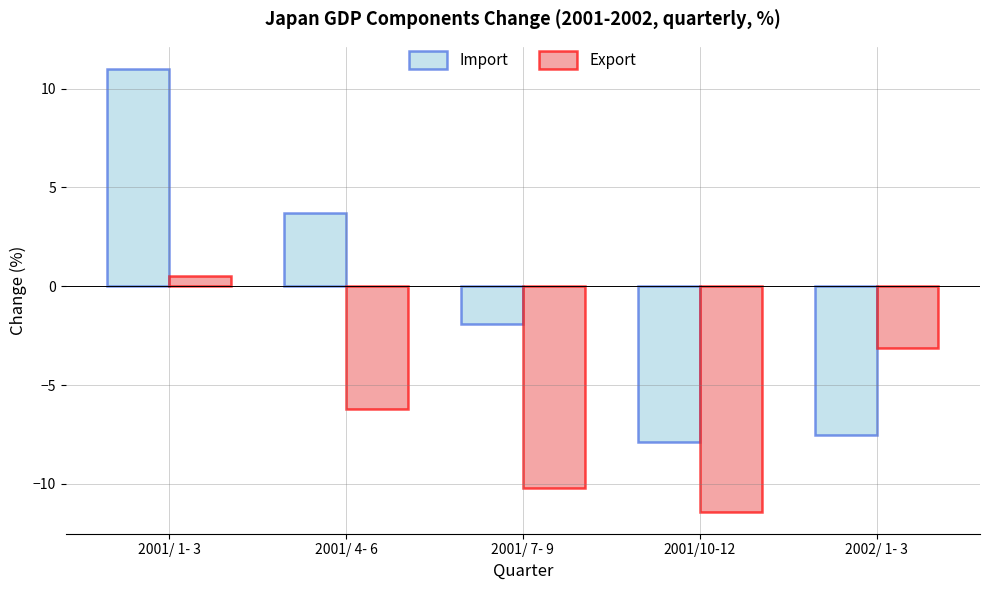

Are the bars grouped side by side (vs. stacked)?

Yes